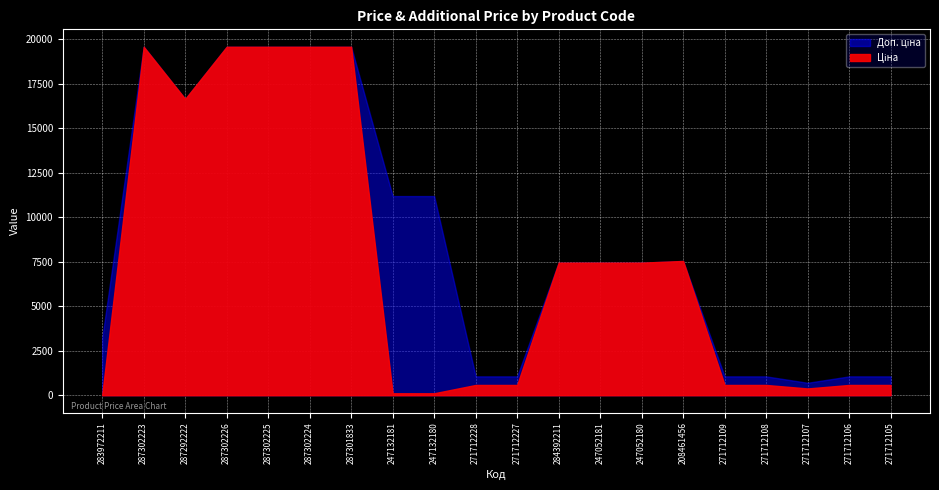

Is it true that Ціна equals 7539.3 at 208461456?

True